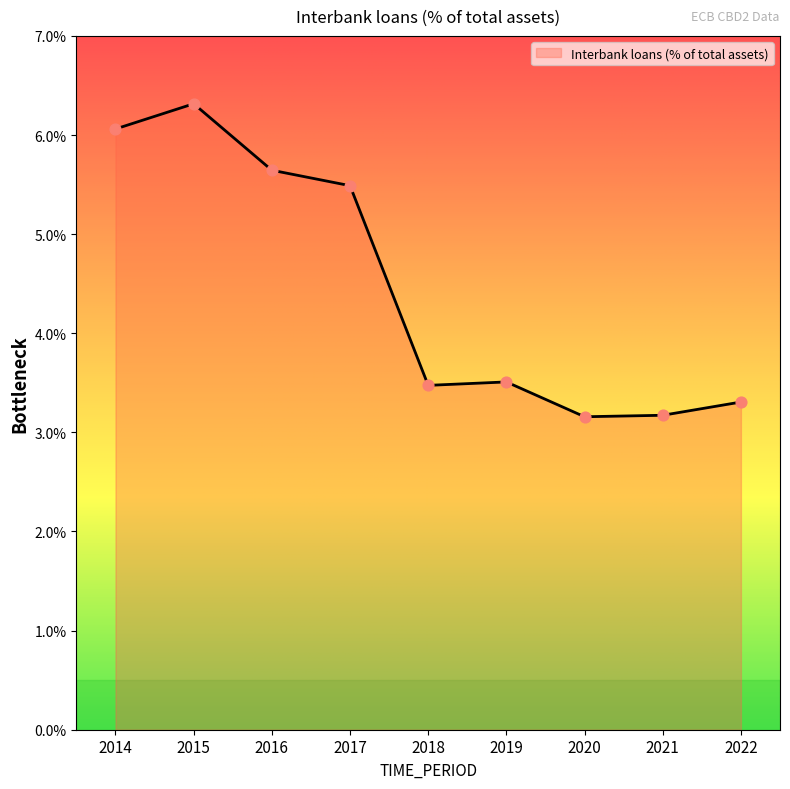

What is the change in value from 2014 to 2020?

-2.9